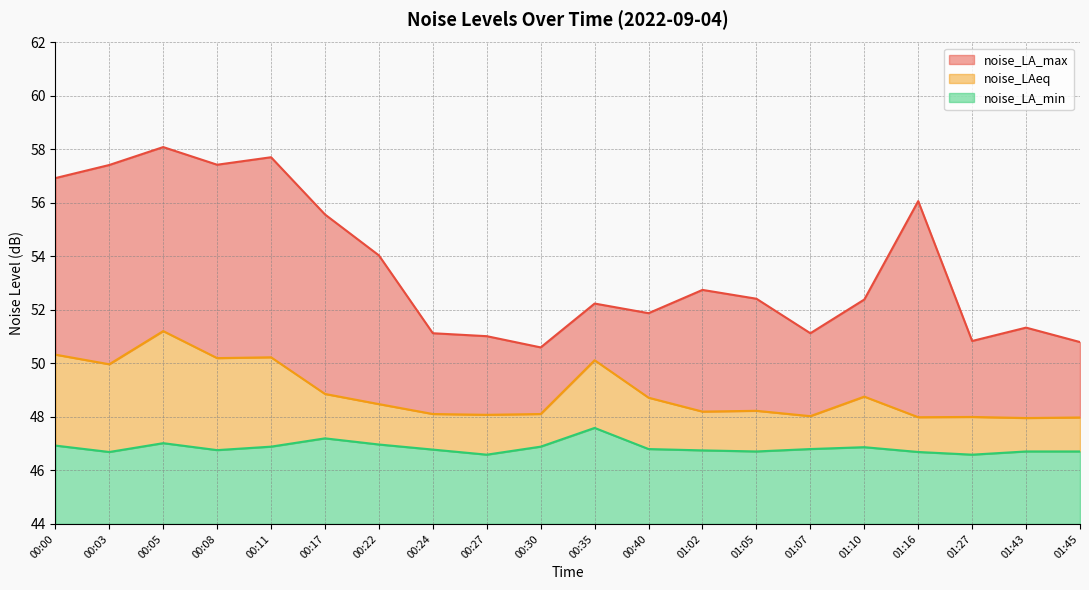

At how many categories does at least one series exceed 57?

4